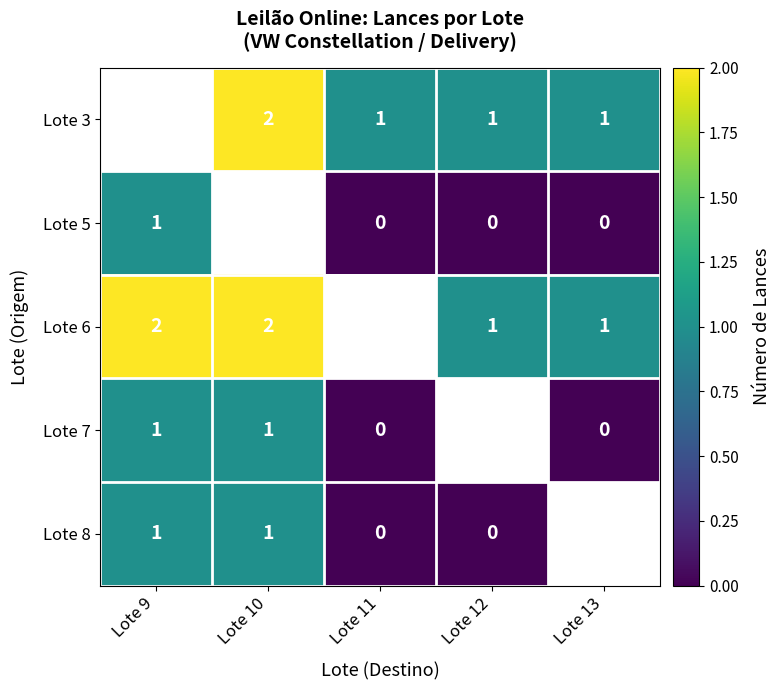

What is the highest value of the Lote 8 series?

1